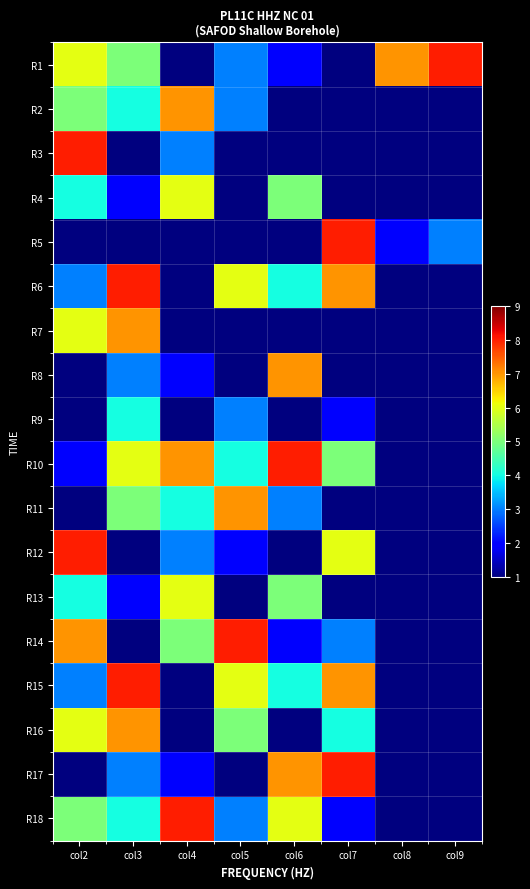

Reading left to right, extract all data points from this chart.

R1: col2=6	col3=5	col4=1	col5=3	col6=2	col7=1	col8=7	col9=8
R2: col2=5	col3=4	col4=7	col5=3	col6=1	col7=1	col8=1	col9=1
R3: col2=8	col3=1	col4=3	col5=1	col6=1	col7=1	col8=1	col9=1
R4: col2=4	col3=2	col4=6	col5=1	col6=5	col7=1	col8=1	col9=1
R5: col2=1	col3=1	col4=1	col5=1	col6=1	col7=8	col8=2	col9=3
R6: col2=3	col3=8	col4=1	col5=6	col6=4	col7=7	col8=1	col9=1
R7: col2=6	col3=7	col4=1	col5=1	col6=1	col7=1	col8=1	col9=1
R8: col2=1	col3=3	col4=2	col5=1	col6=7	col7=1	col8=1	col9=1
R9: col2=1	col3=4	col4=1	col5=3	col6=1	col7=2	col8=1	col9=1
R10: col2=2	col3=6	col4=7	col5=4	col6=8	col7=5	col8=1	col9=1
R11: col2=1	col3=5	col4=4	col5=7	col6=3	col7=1	col8=1	col9=1
R12: col2=8	col3=1	col4=3	col5=2	col6=1	col7=6	col8=1	col9=1
R13: col2=4	col3=2	col4=6	col5=1	col6=5	col7=1	col8=1	col9=1
R14: col2=7	col3=1	col4=5	col5=8	col6=2	col7=3	col8=1	col9=1
R15: col2=3	col3=8	col4=1	col5=6	col6=4	col7=7	col8=1	col9=1
R16: col2=6	col3=7	col4=1	col5=5	col6=1	col7=4	col8=1	col9=1
R17: col2=1	col3=3	col4=2	col5=1	col6=7	col7=8	col8=1	col9=1
R18: col2=5	col3=4	col4=8	col5=3	col6=6	col7=2	col8=1	col9=1